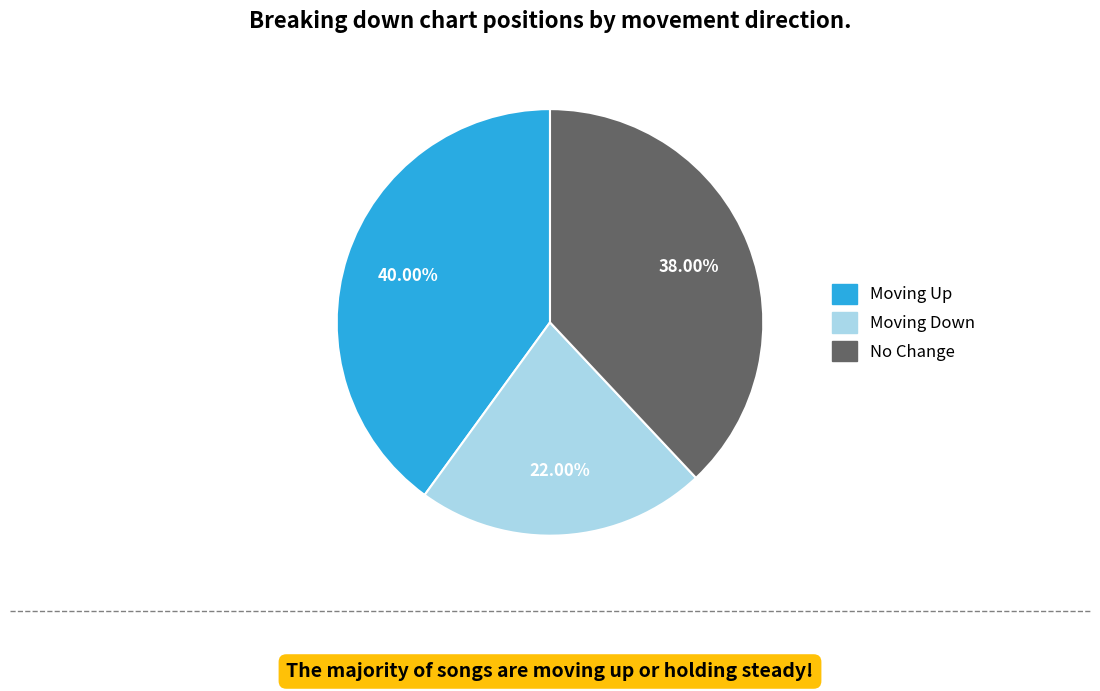

Is there any slice that represents more than half of the pie?

No